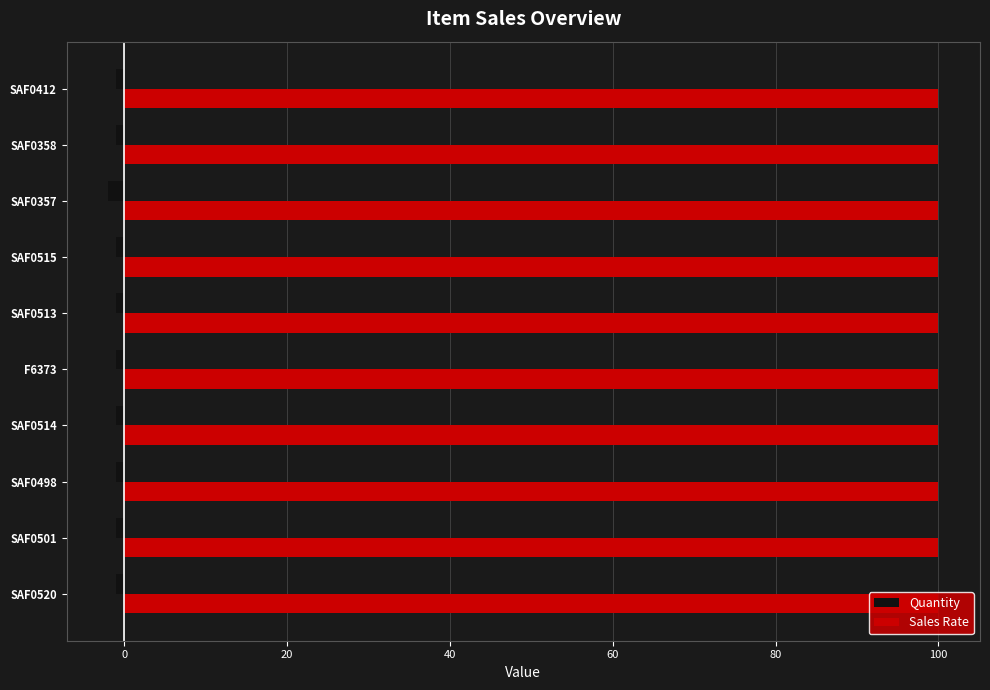

Which series has the largest total across all categories?

Sales Rate